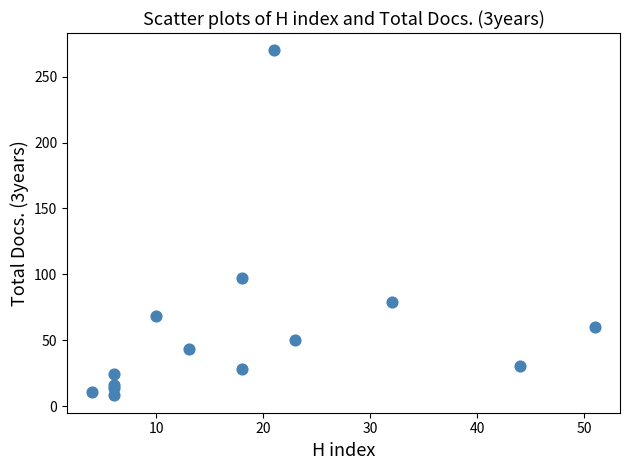

What Y value in the scatter plot is closest to 139?

97